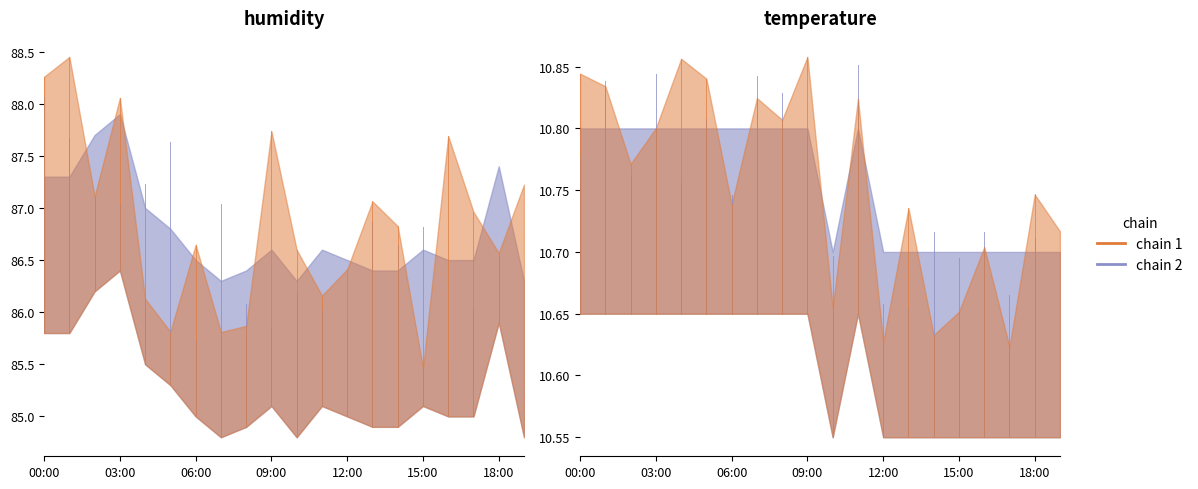

How many interior local peaks does the temperature series have?

1